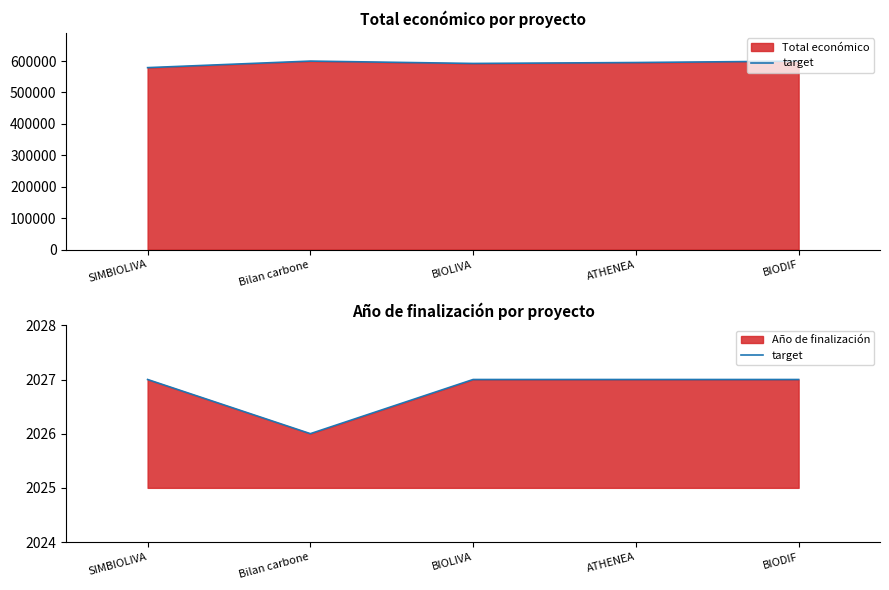

Reading left to right, what are all the values shown in this chart?

2027	2026	2027	2027	2027